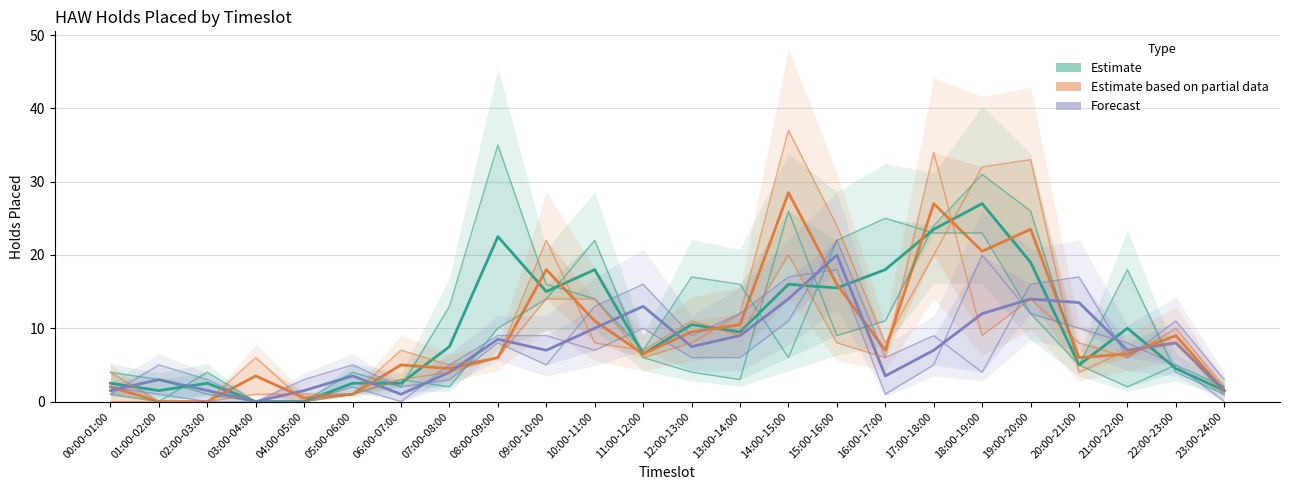

Which series has the largest total across all categories?

2024-02-06/2024-02-20 mean